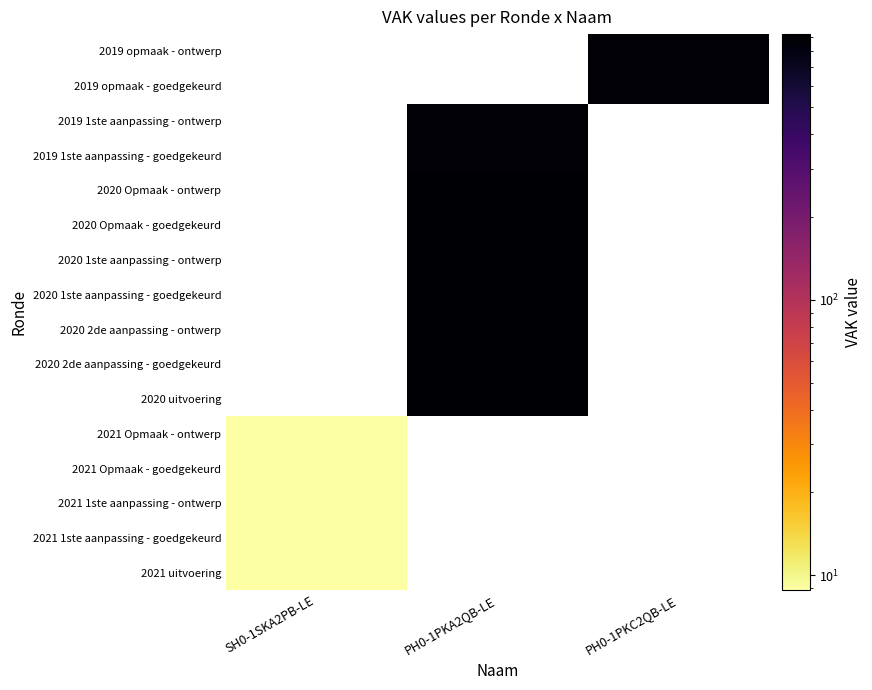

Is the value of 2019 opmaak - goedgekeurd at PH0-1PKA2QB-LE greater than the value of 2019 opmaak - ontwerp at PH0-1PKA2QB-LE?

No